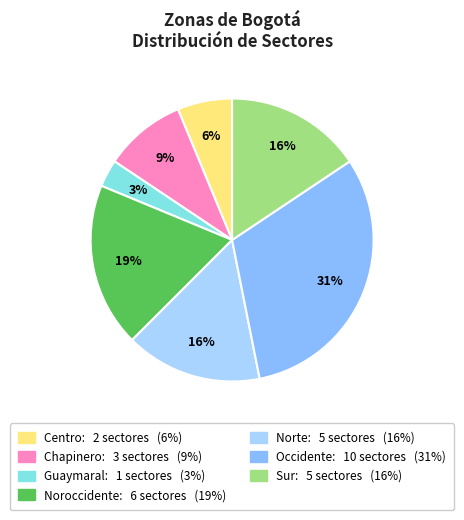

To the nearest percent, what portion does Occidente represent?

31%